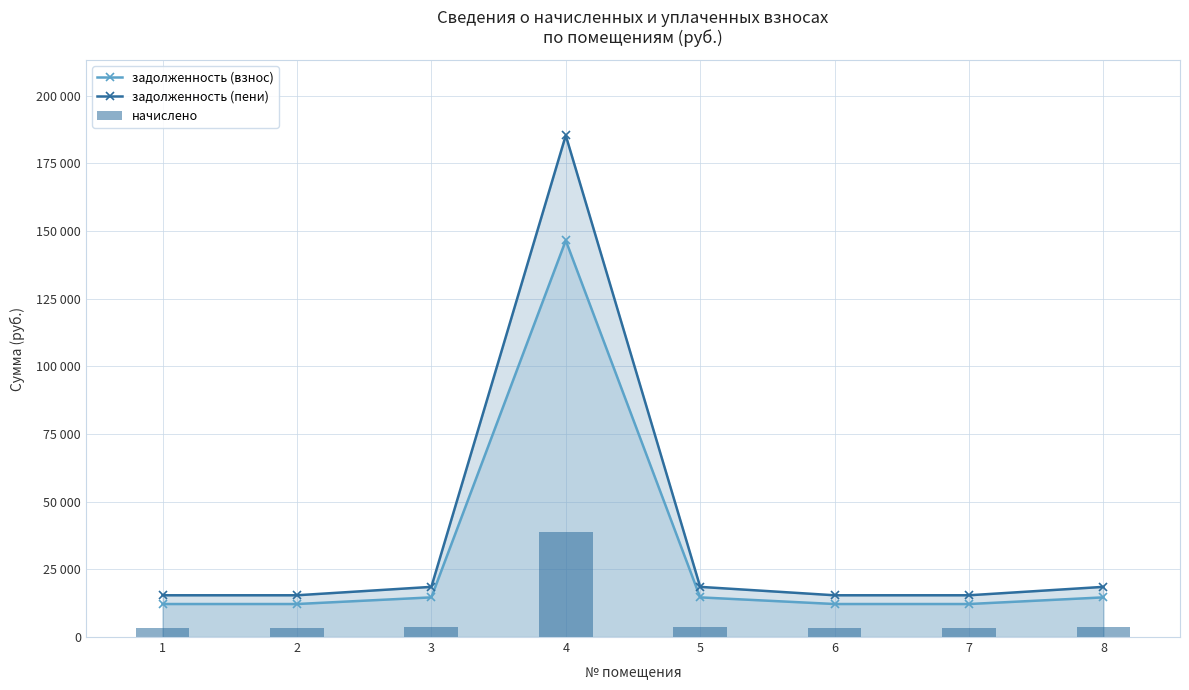

At how many categories does at least one series exceed 173920?

1